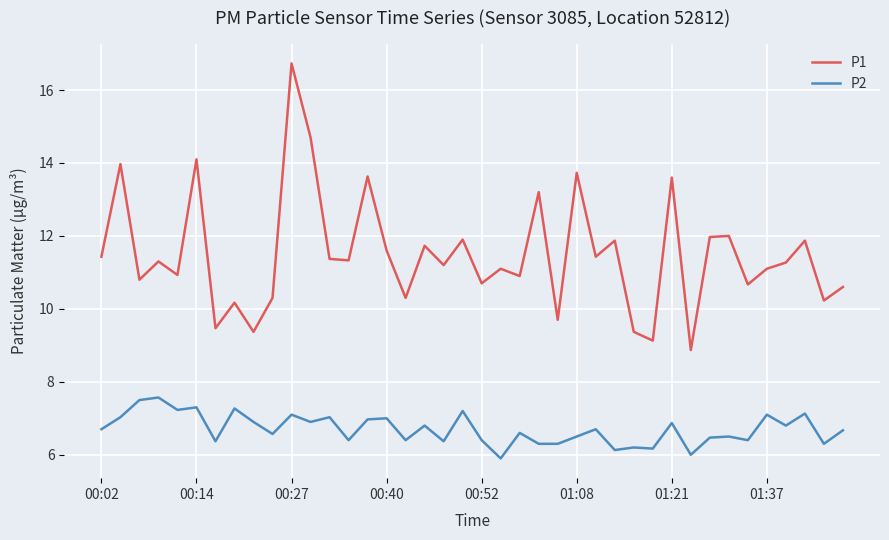

Which series has the widest spread of values?

P1